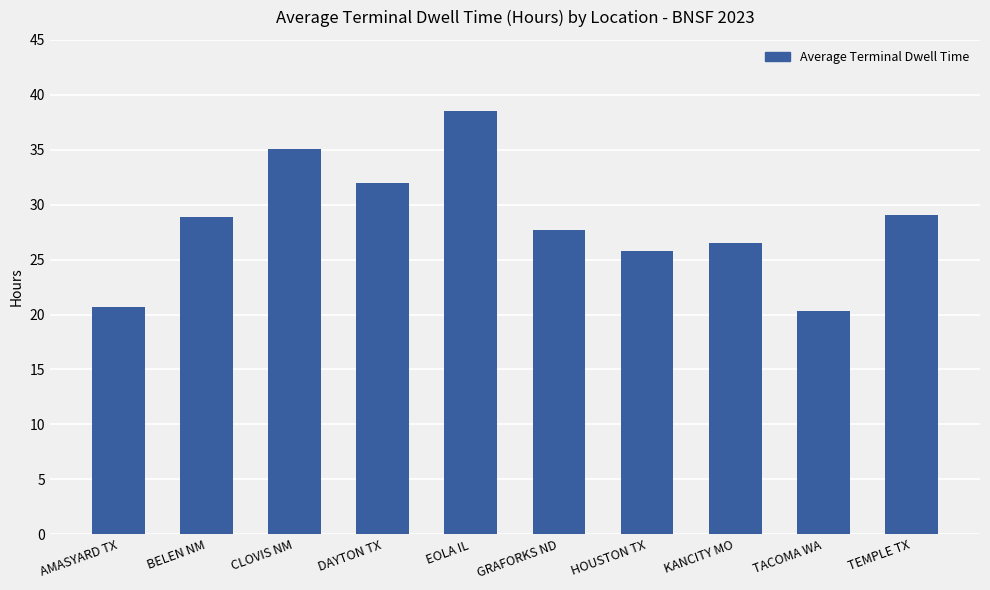

Reading right to left, extract all data points from this chart.

TEMPLE TX=29.1	TACOMA WA=20.3	KANCITY MO=26.5	HOUSTON TX=25.8	GRAFORKS ND=27.7	EOLA IL=38.5	DAYTON TX=32.0	CLOVIS NM=35.1	BELEN NM=28.9	AMASYARD TX=20.7